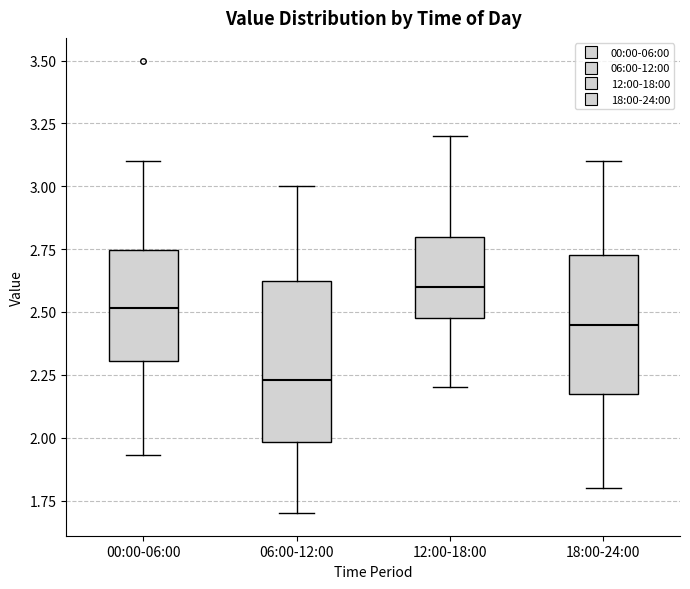

Where is the lower edge of the box for 12:00-18:00 on the y-axis? The values are not printed on the chart, so give them approximately, as read against the axis.

2.50